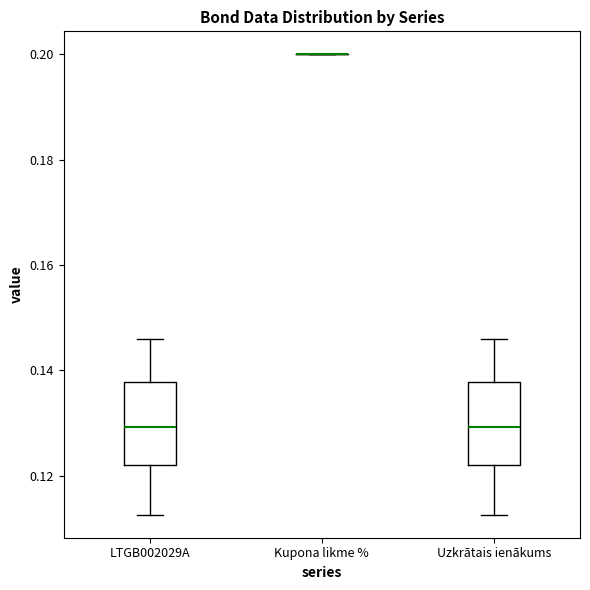

Reading left to right, read every box against the y-axis: the position of its median line, the range the box covers, and the ends of its whiskers. The values are not printed on the chart, so give them approximately, as read against the axis.

LTGB002029A: median 0.130, box 0.122 to 0.138, whiskers 0.112 to 0.146
Kupona likme %: box collapsed to a line at 0.200, whiskers 0.200 to 0.200
Uzkrātais ienākums: median 0.130, box 0.122 to 0.138, whiskers 0.112 to 0.146